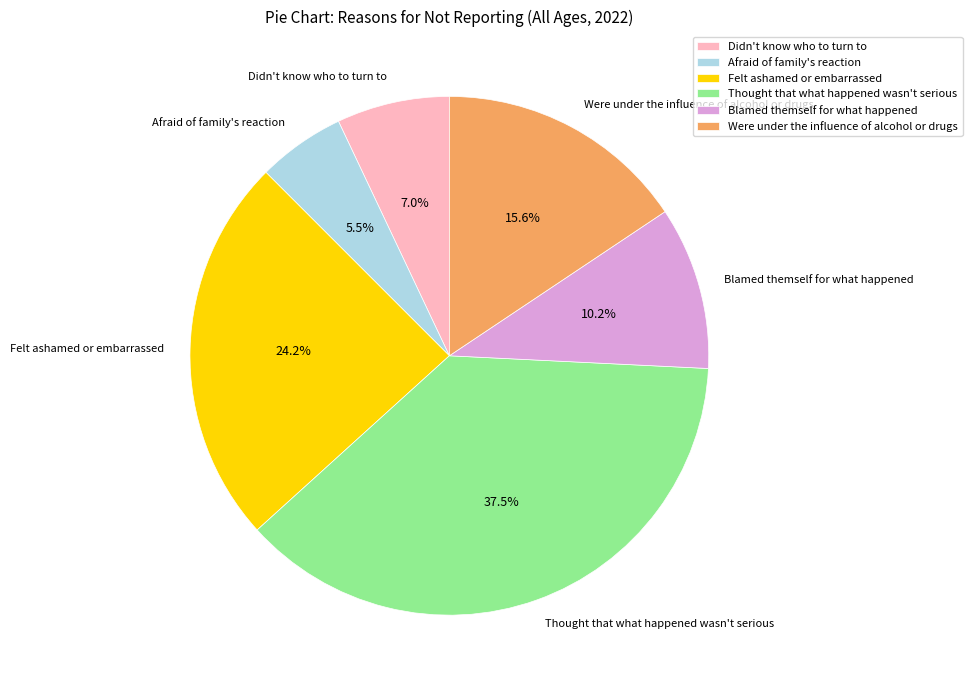

What is the largest slice in the pie chart?

Thought that what happened wasn't serious